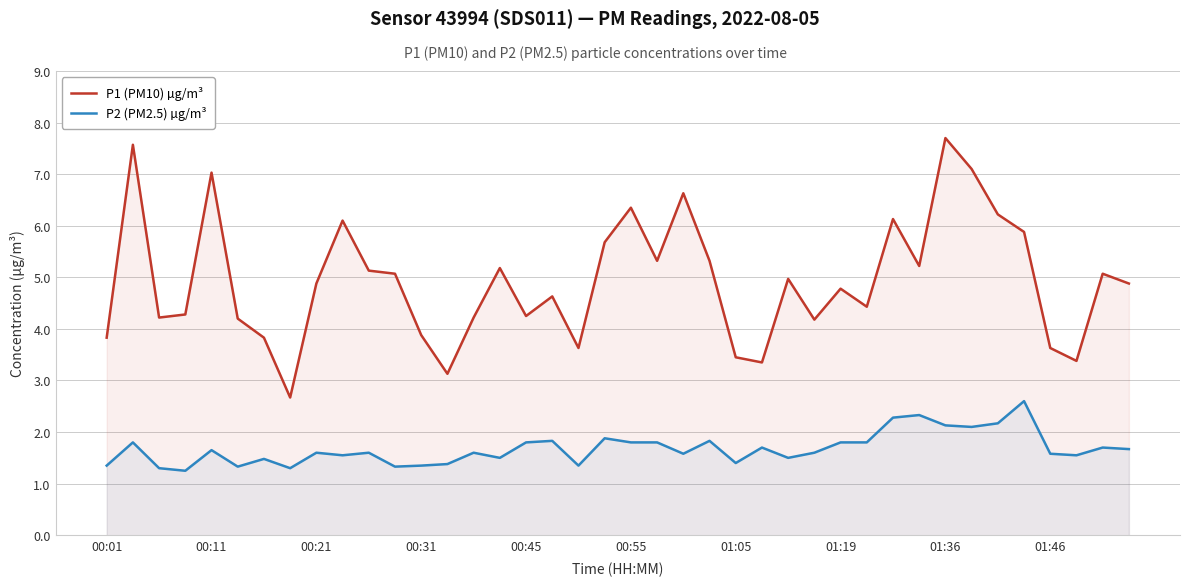

How many values in the P1 (PM10) µg/m³ series exceed 4?

30